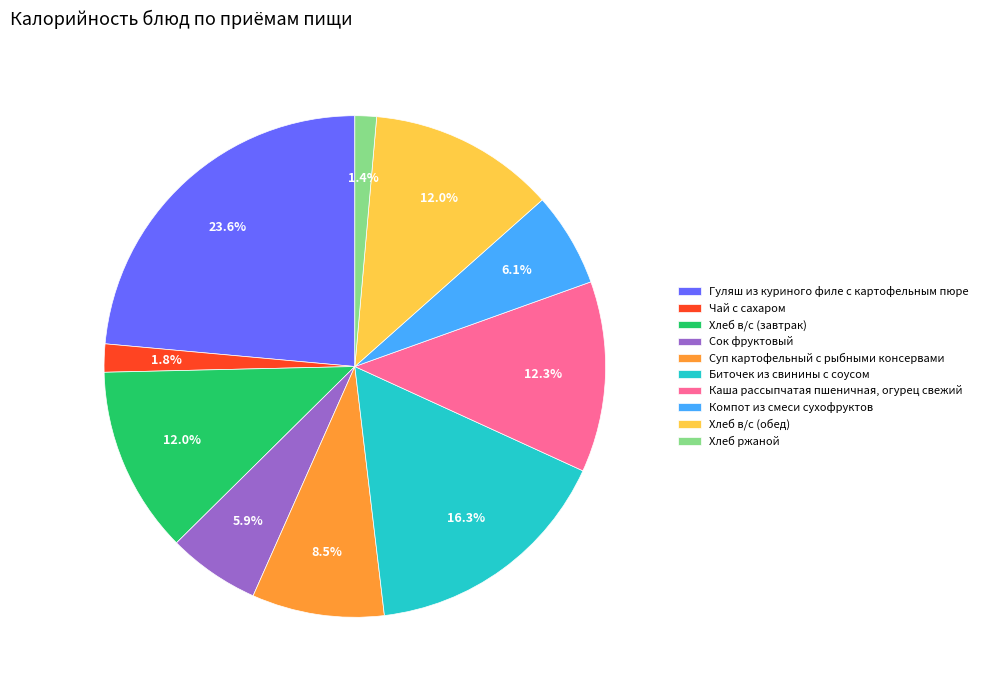

What portion of the pie excludes Чай с сахаром?

98.2%